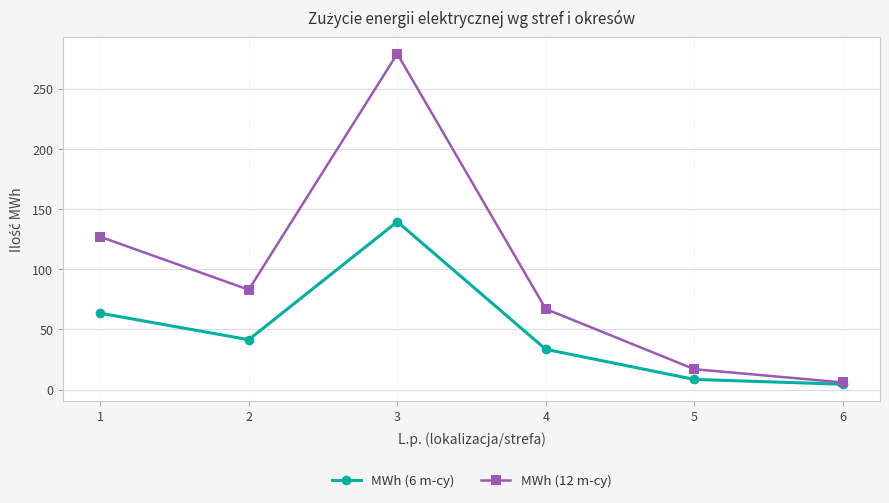

True or false: MWh (6 m-cy) has a value of 63.5 at 1.

True